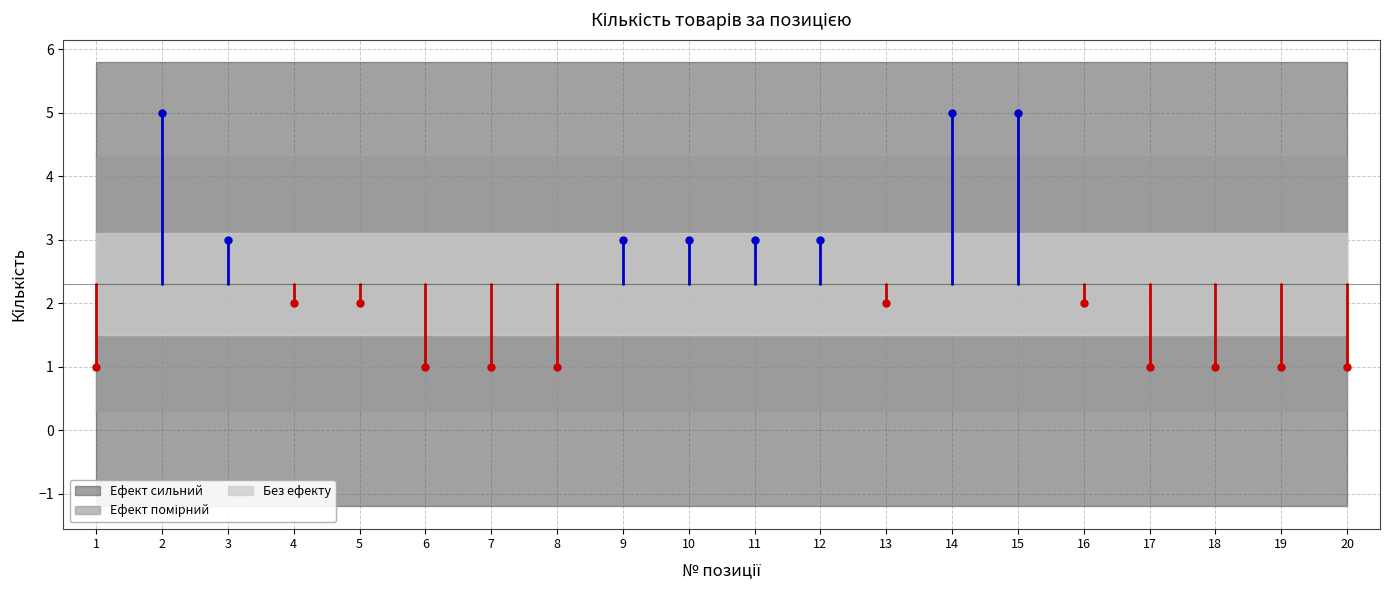

What is the change in value from 4 to 6?

-1